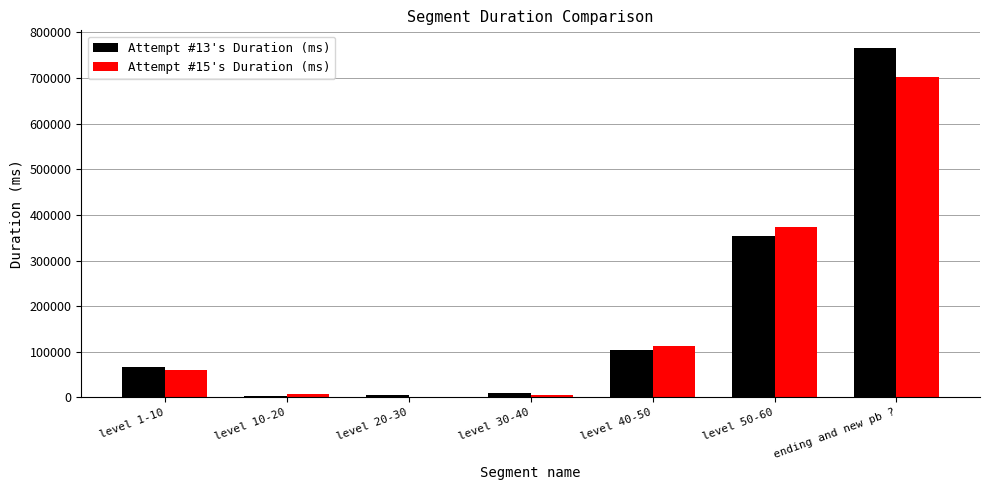

What is the difference between the Attempt #13's Duration (ms) values at level 1-10 and level 10-20?

64632